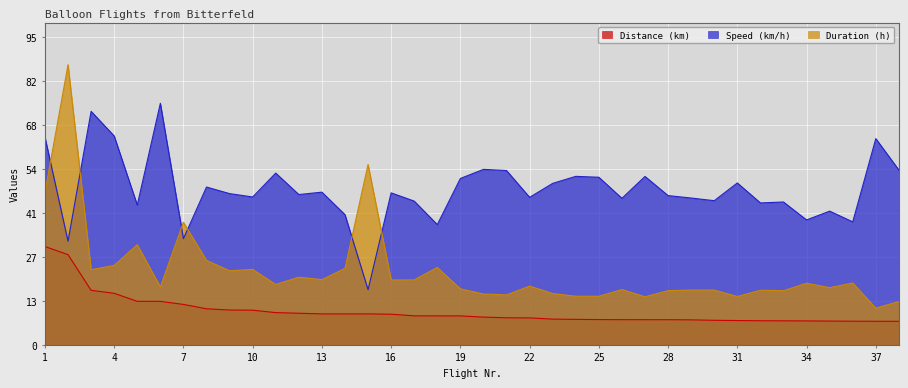

True or false: Speed (km/h) has a value of 75.0 at 6.

True